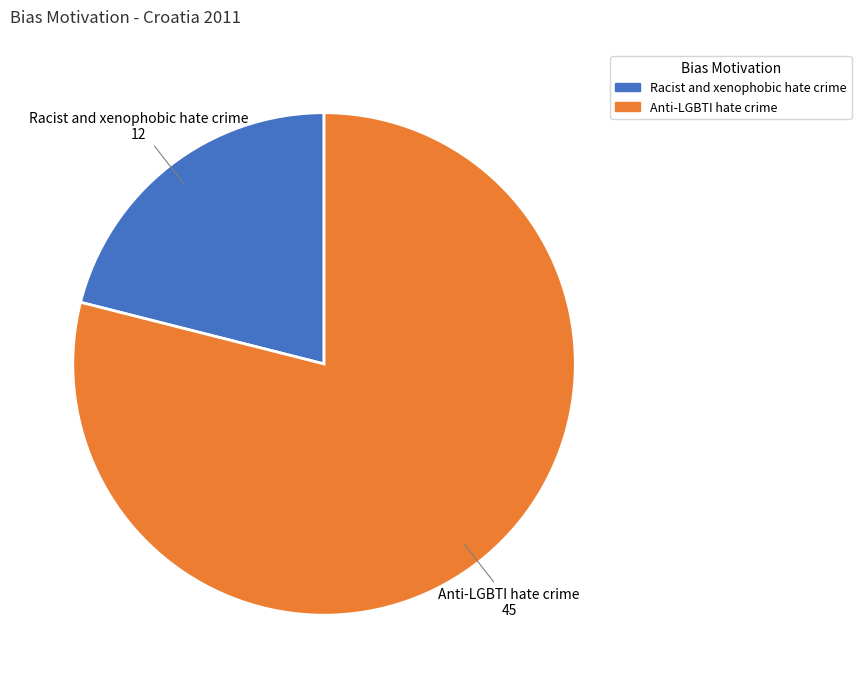

How many slices are in this pie chart?

2